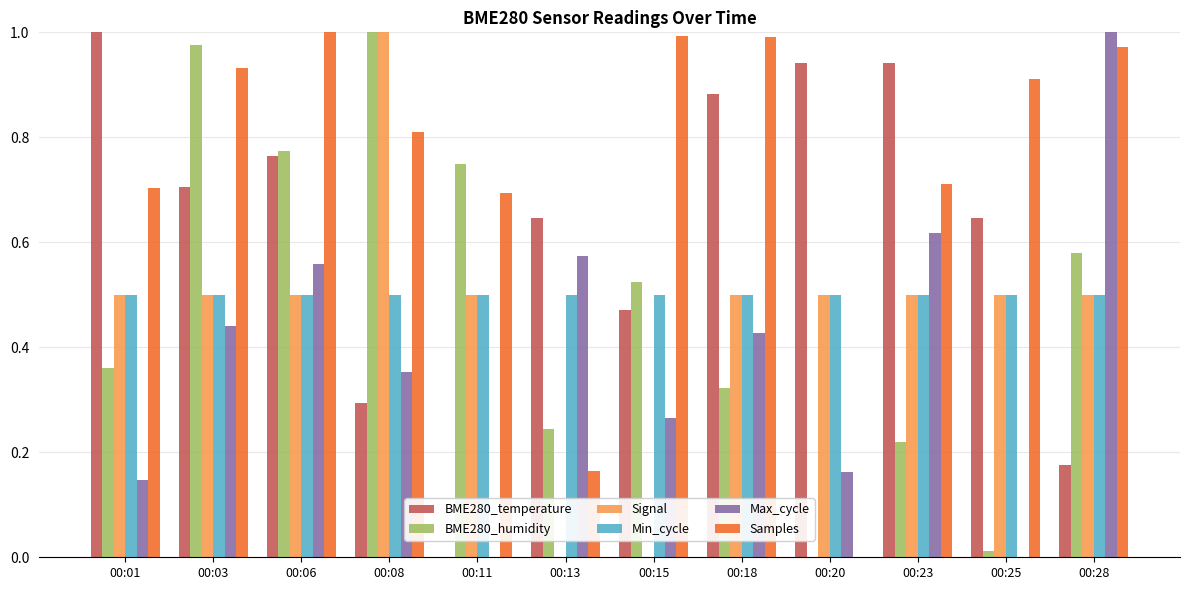

Which series changed the most between 00:01 and 00:20?

Samples